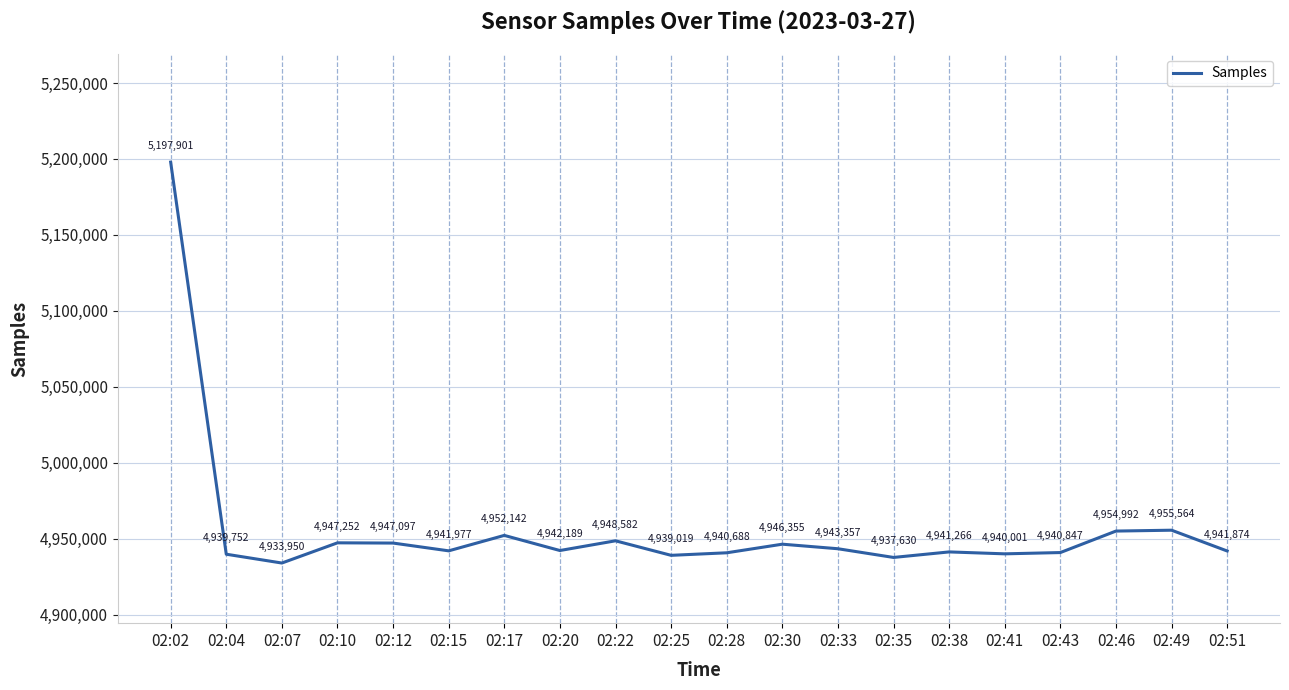

What is the difference between the maximum and minimum values?

263951